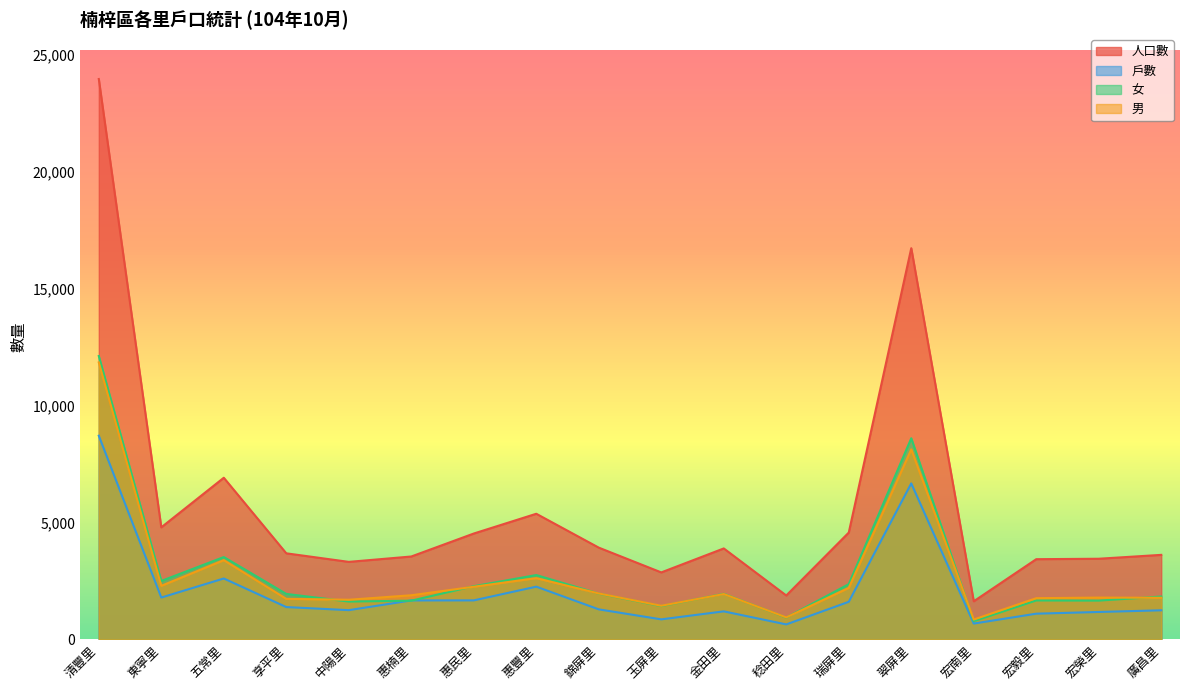

Which series ends up on top after the final intersection of 男 and 女?

女